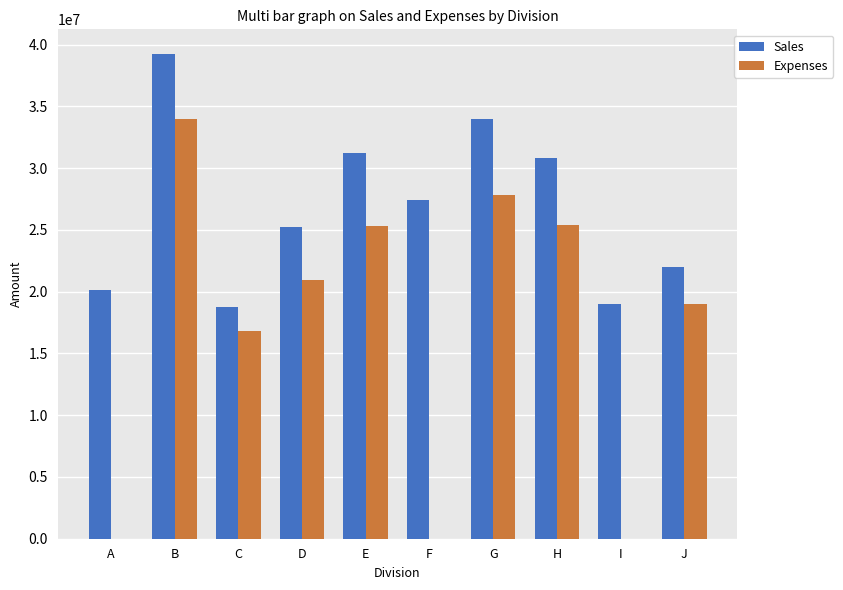

How many distinct data groups are displayed?

2